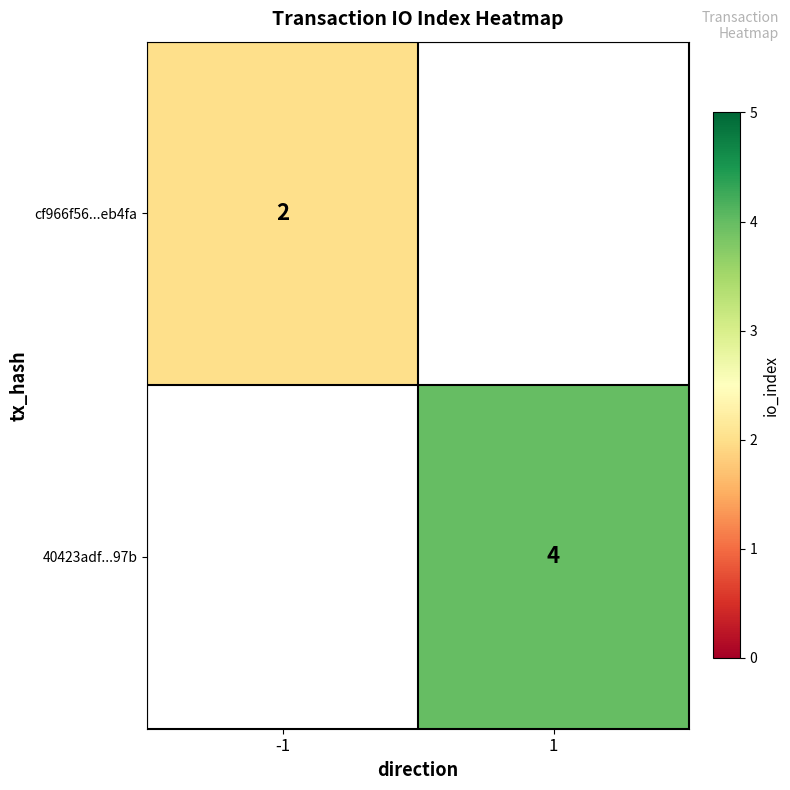

The value of 40423adf...97b at 1 is 4. True or false?

True